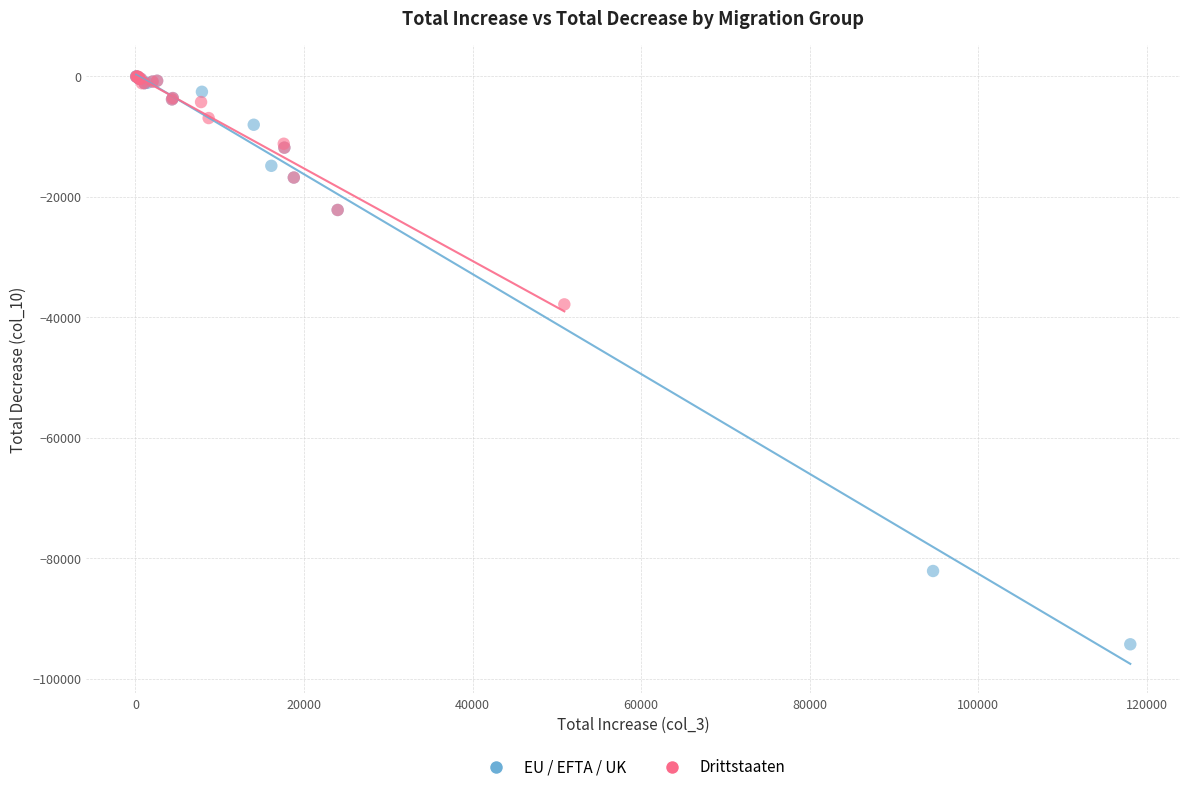

Which series has the widest spread of Y values?

EU / EFTA / UK